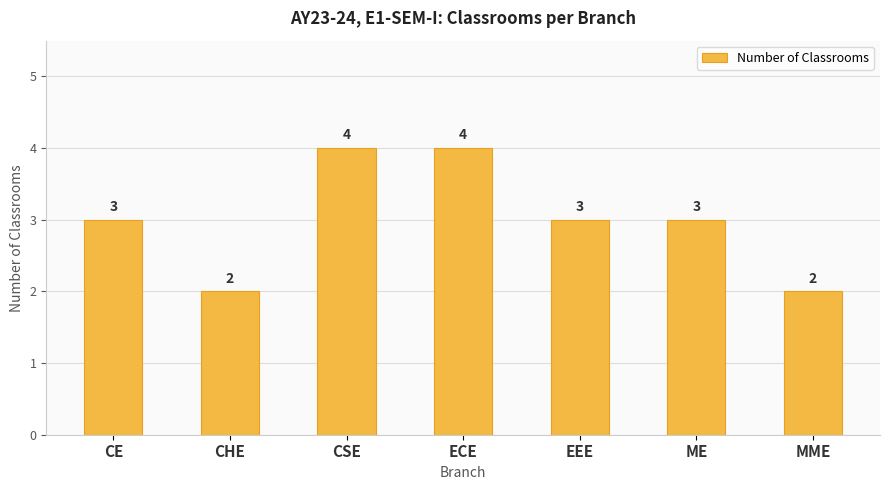

How many values are between 2 and 4?

7